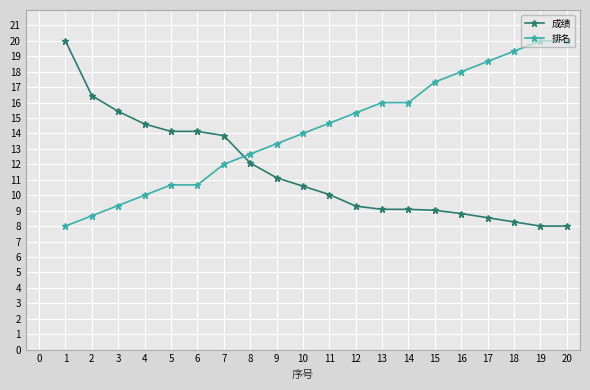

What is the value of the 成绩 point at the 15th from the left?

9.0